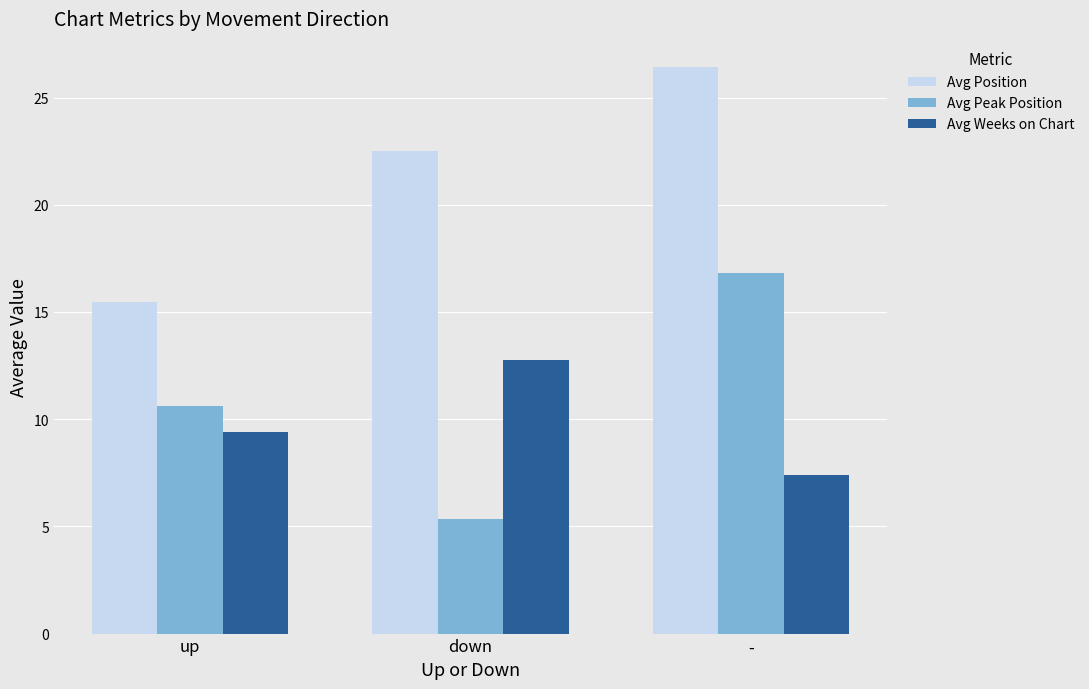

Between up and down, which series saw the biggest shift?

Avg Position